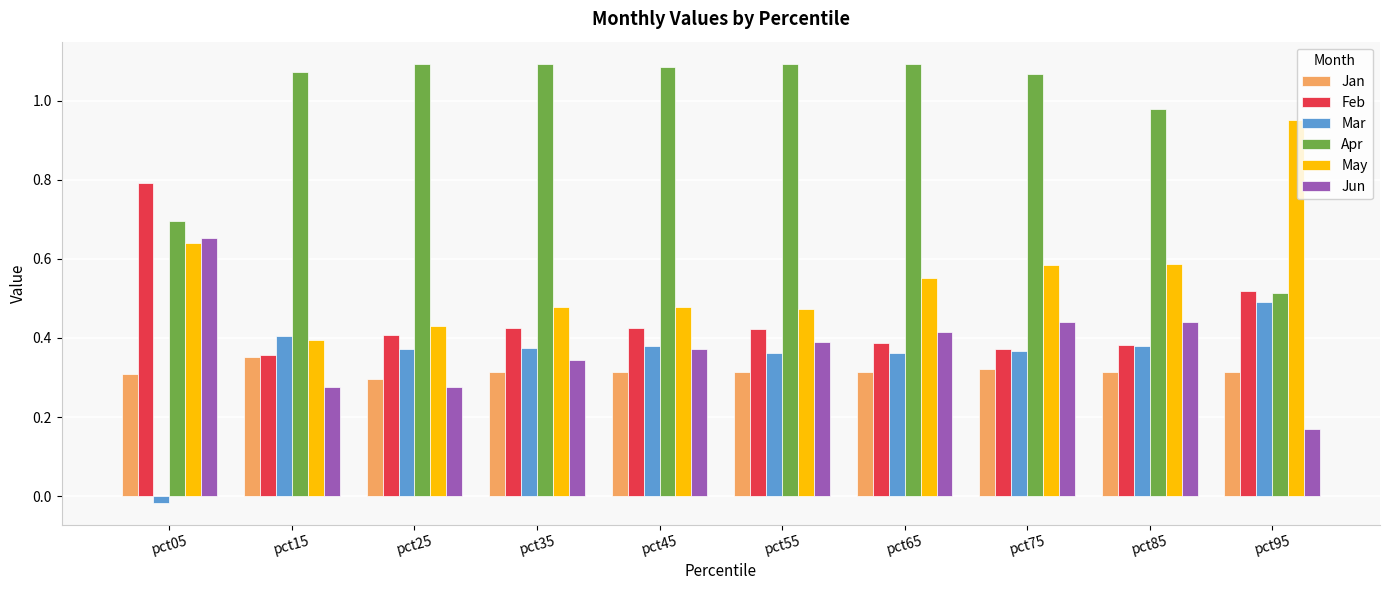

Between pct25 and pct85, which series saw the biggest shift?

Jun